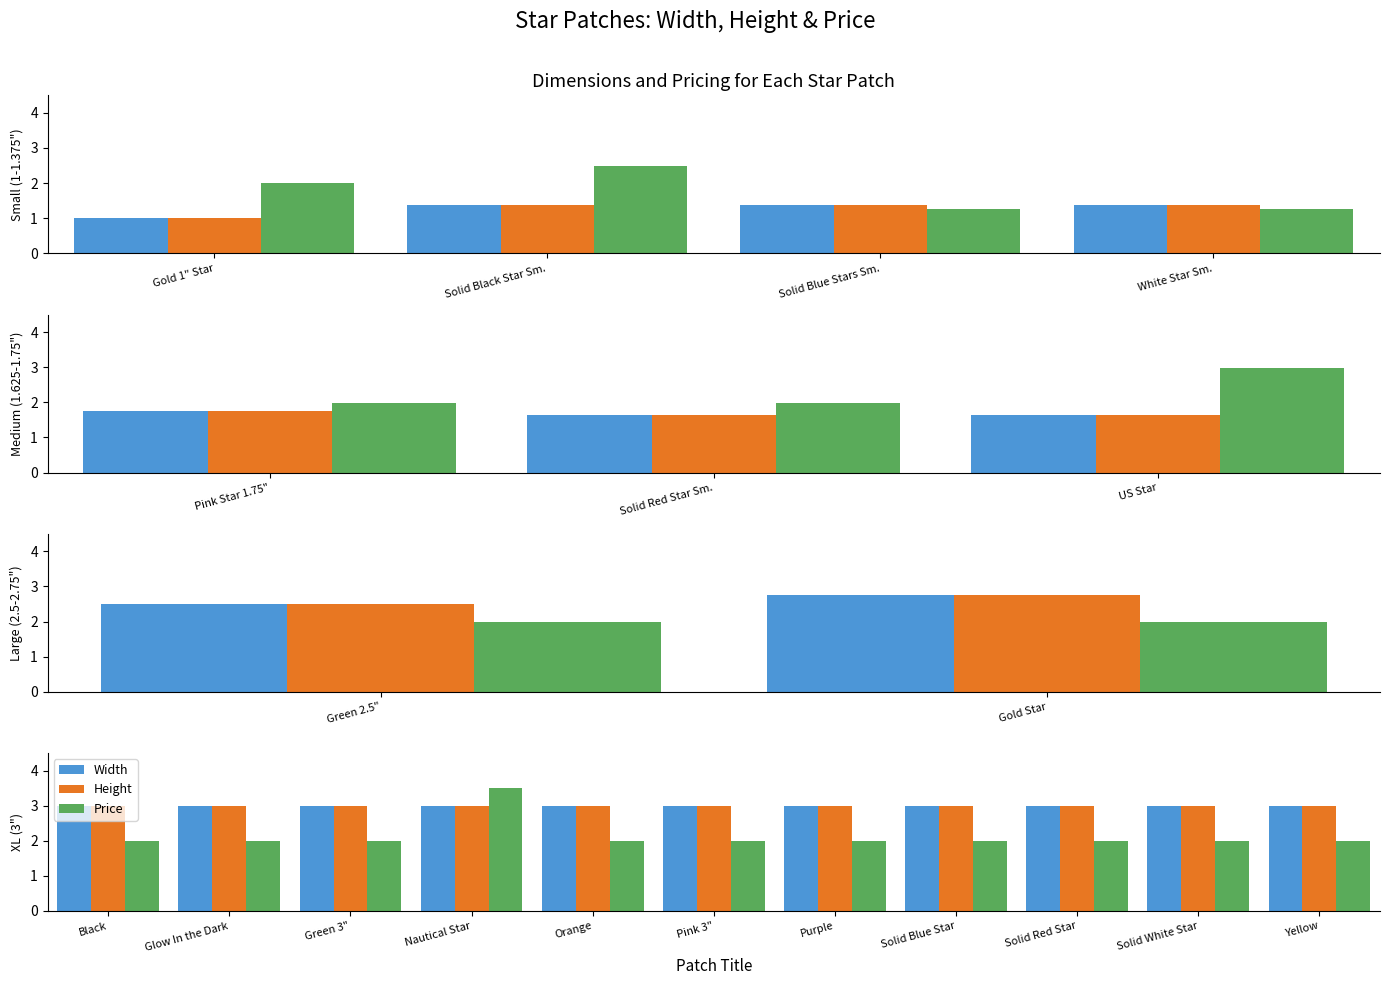

Which series has the widest spread of values?

Price